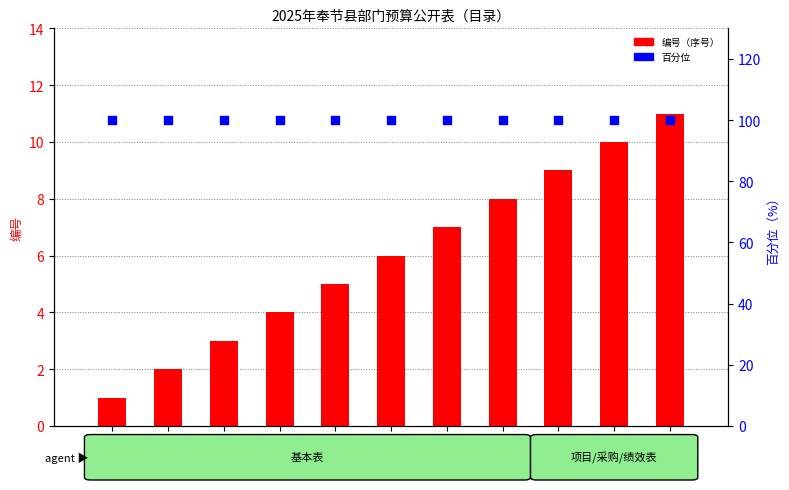

Is the value of 编号（序号） at 表四 greater than the value of 百分位 at 表七?

No